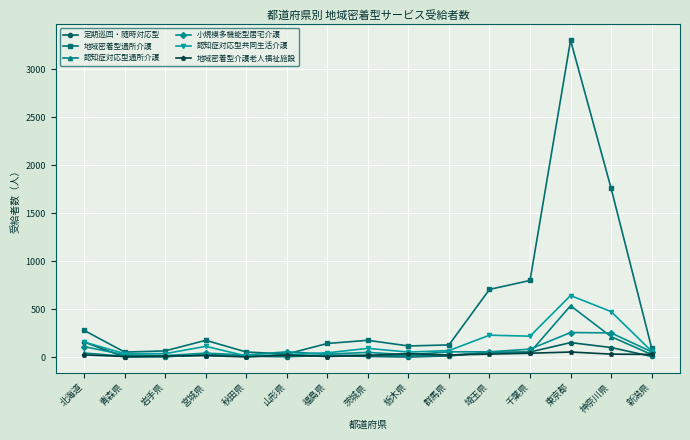

What position from the right is 岩手県?

13